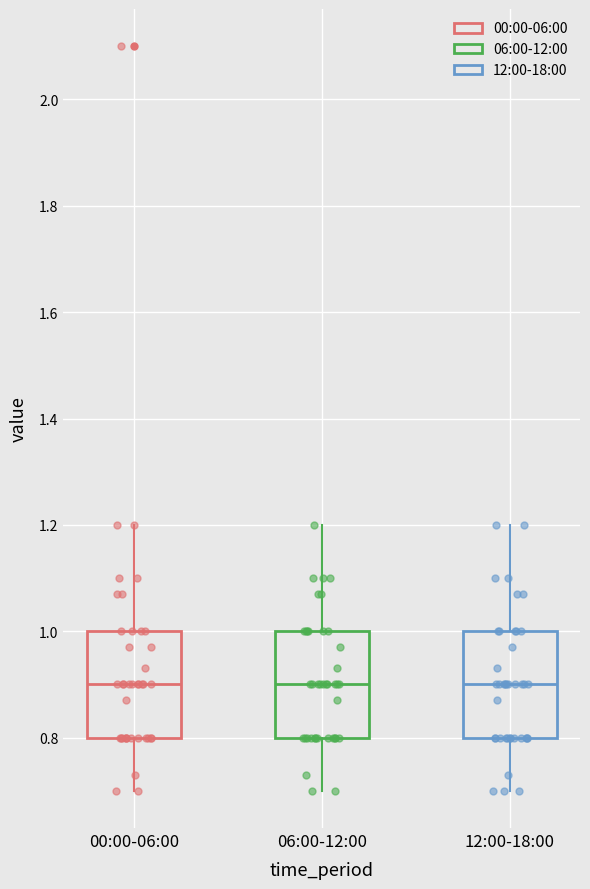

Reading left to right, read every box against the y-axis: the position of its median line, the range the box covers, and the ends of its whiskers. The values are not printed on the chart, so give them approximately, as read against the axis.

00:00-06:00: median 0.9, box 0.8 to 1.0, whiskers 0.7 to 1.2
06:00-12:00: median 0.9, box 0.8 to 1.0, whiskers 0.7 to 1.2
12:00-18:00: median 0.9, box 0.8 to 1.0, whiskers 0.7 to 1.2